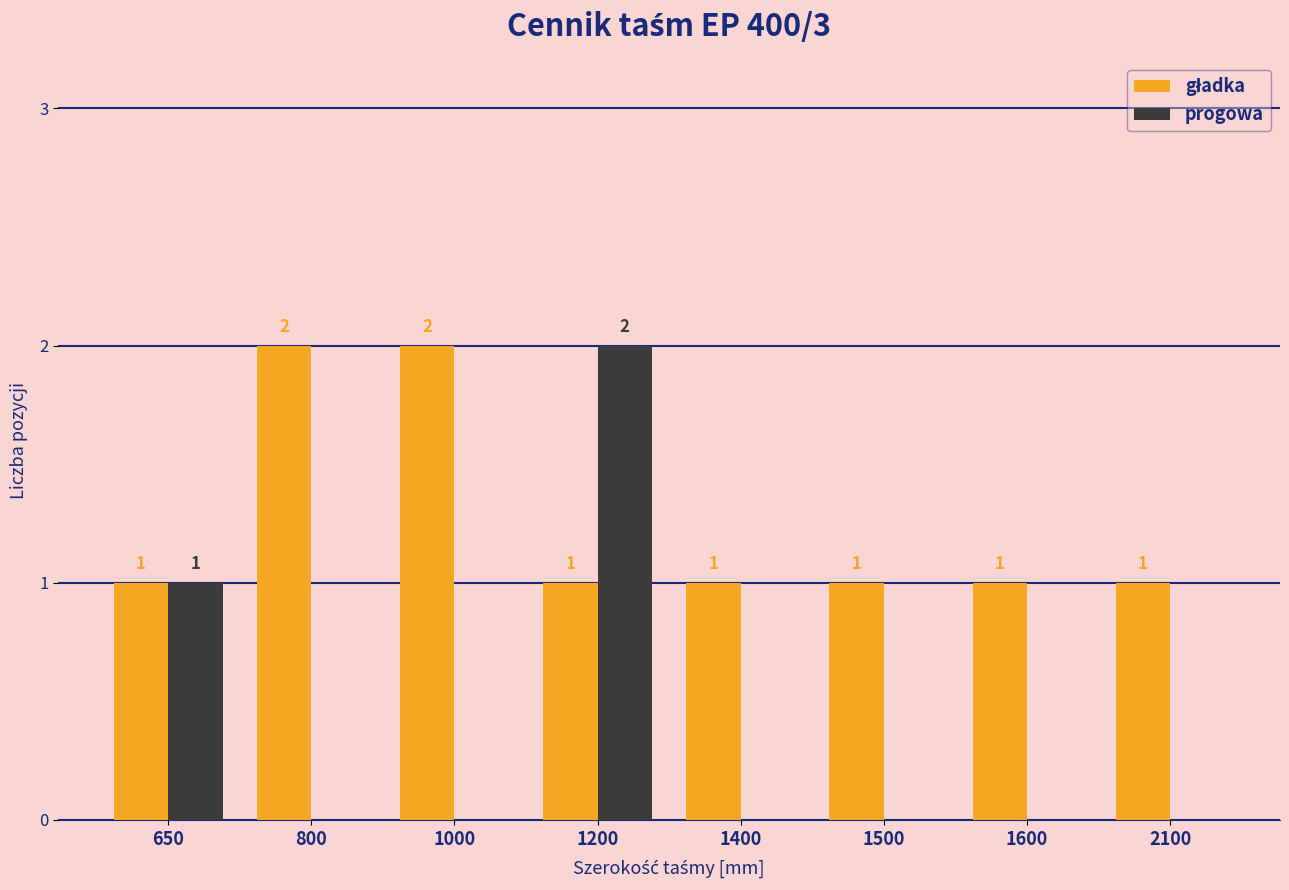

Between 1200 and 1500, which series saw the biggest shift?

progowa